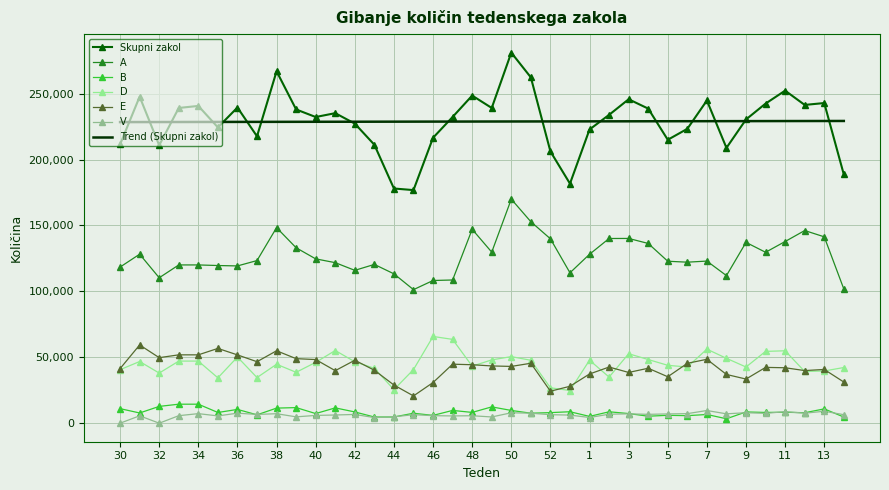

What is the difference between the maximum and minimum values in the V series?

9617.0